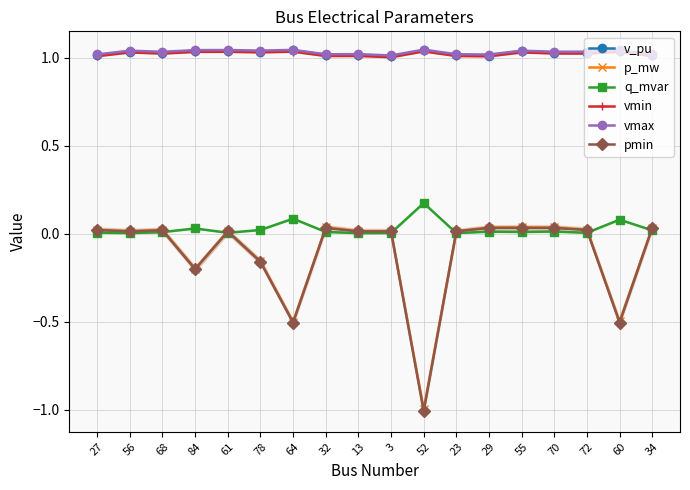

What is the smallest value displayed?

-1.0